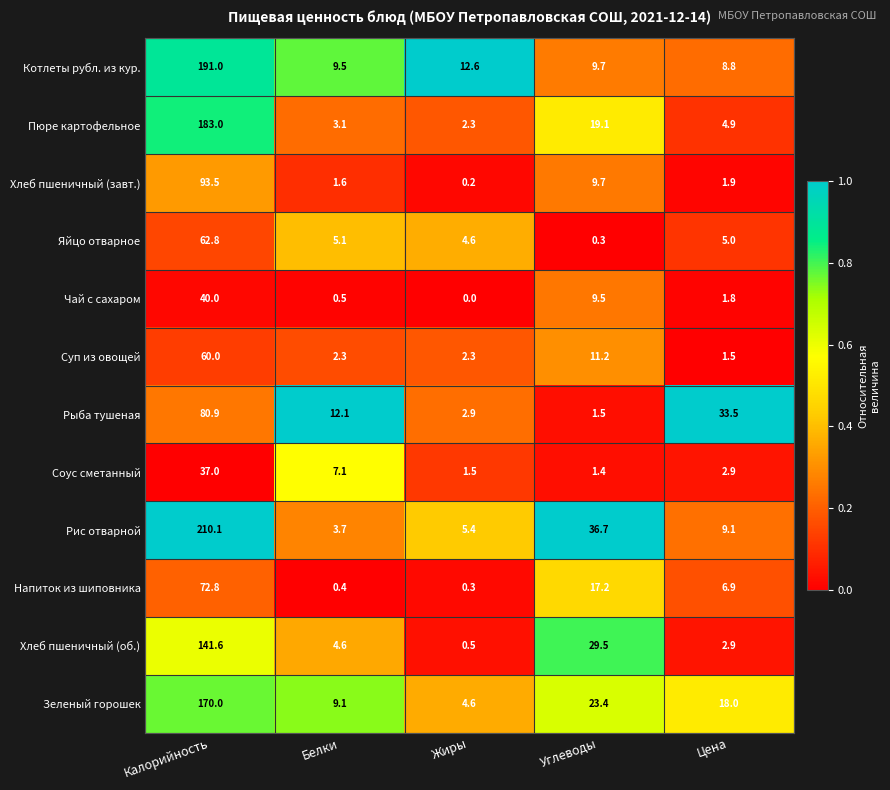

At how many categories does at least one series exceed 0?

5